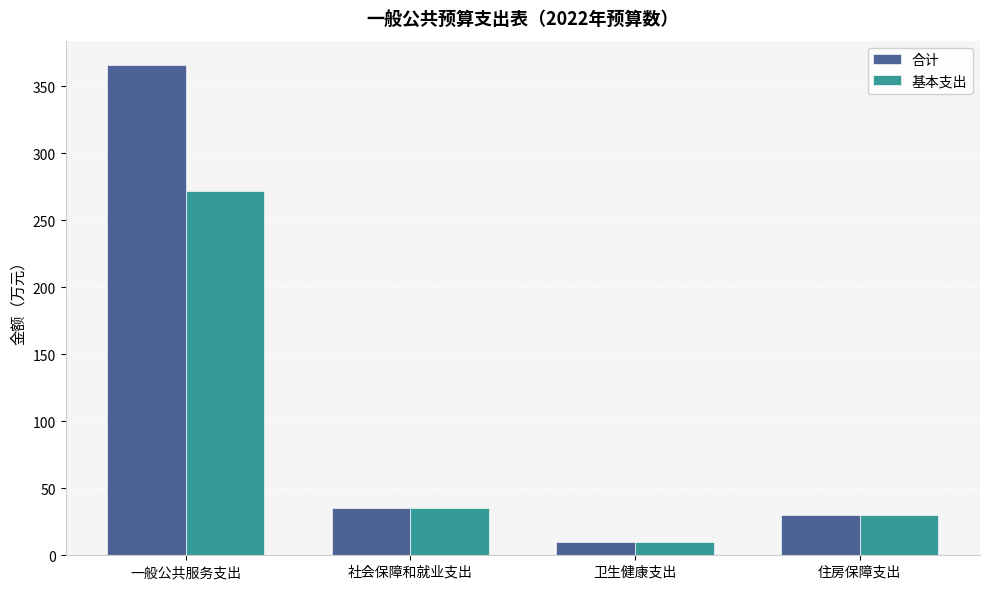

What are all the series names shown in the legend?

合计, 基本支出